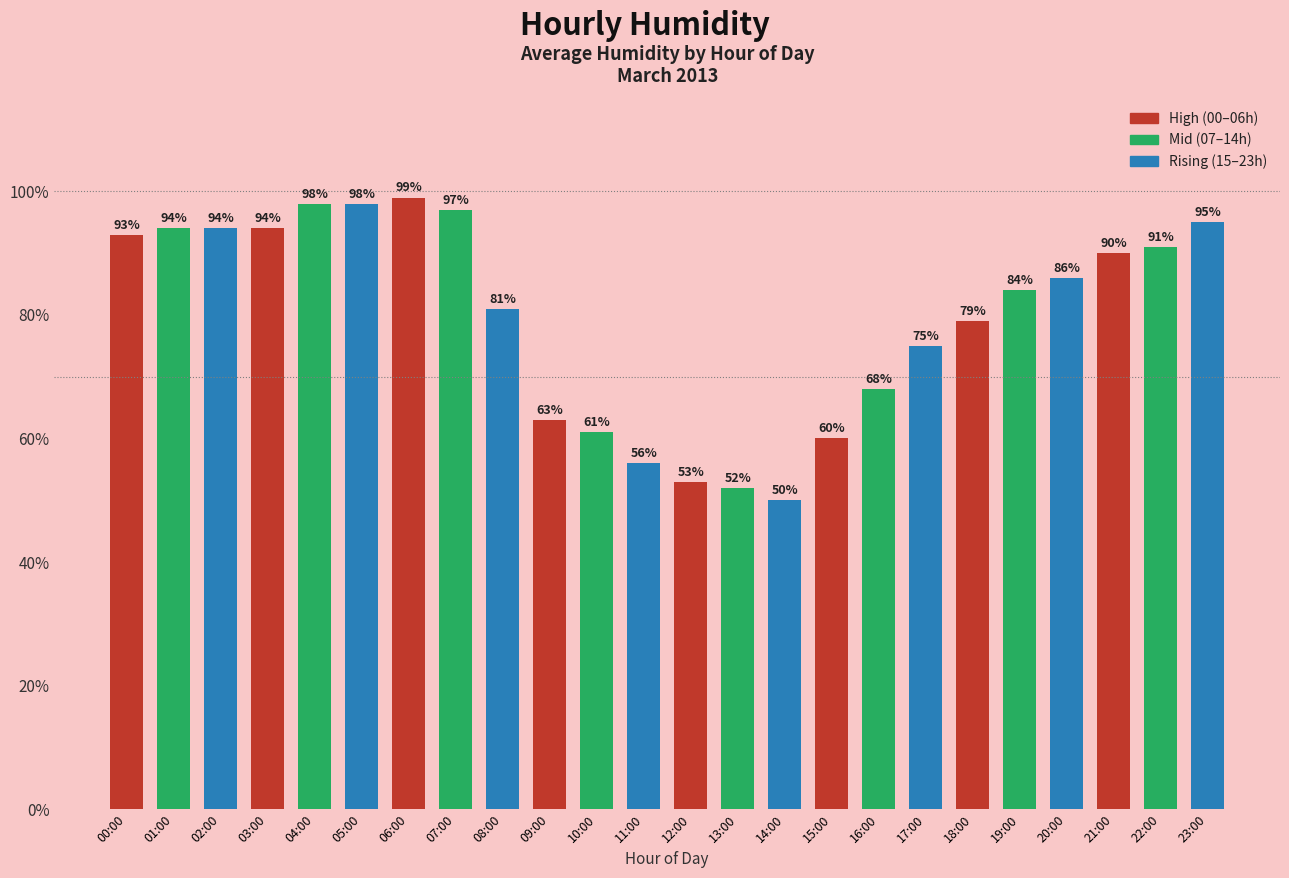

Where does the data first go above 86?

00:00